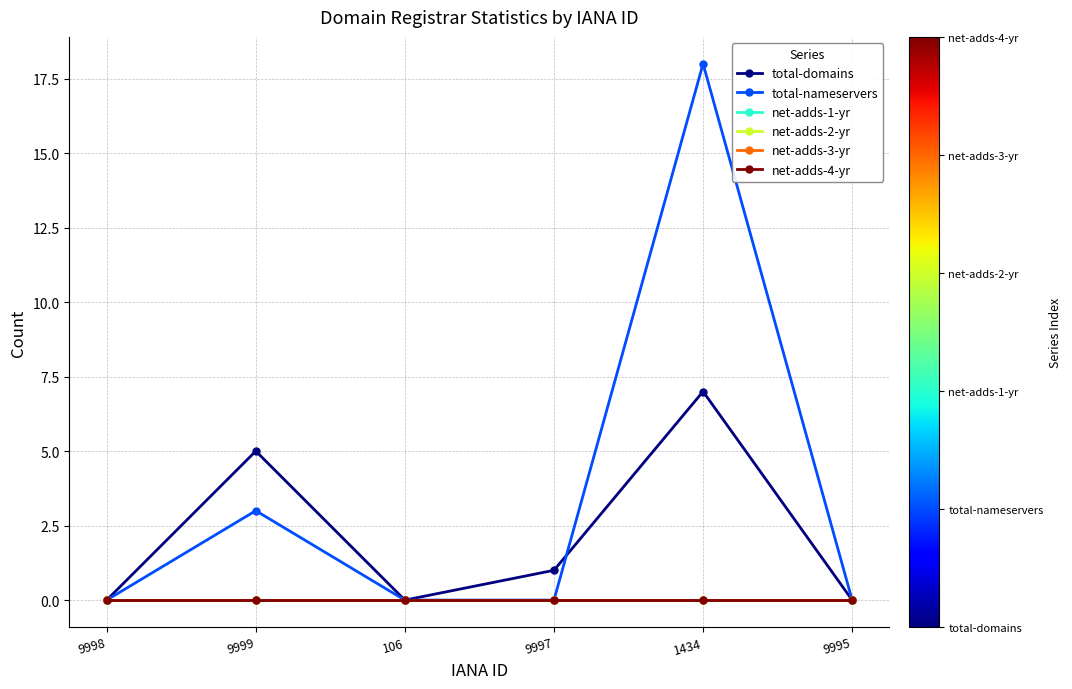

Rank the categories by net-adds-4-yr value from highest to lowest.

9998, 9999, 106, 9997, 1434, 9995